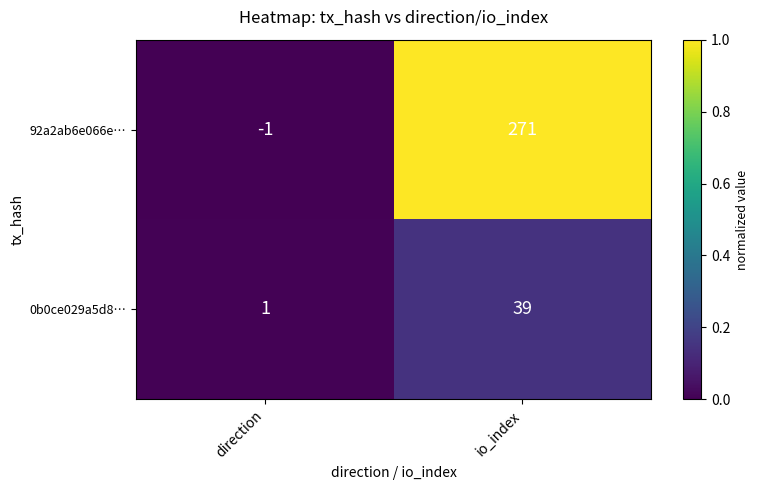

Is it true that 92a2ab6e066e… equals -1 at direction?

True